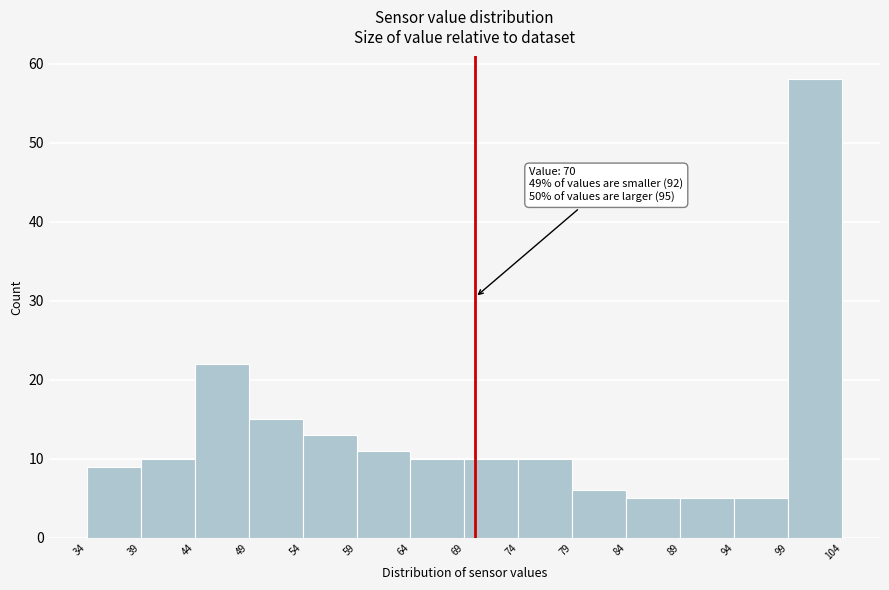

Over which range of the x-axis is the bar tallest?

99 to 104